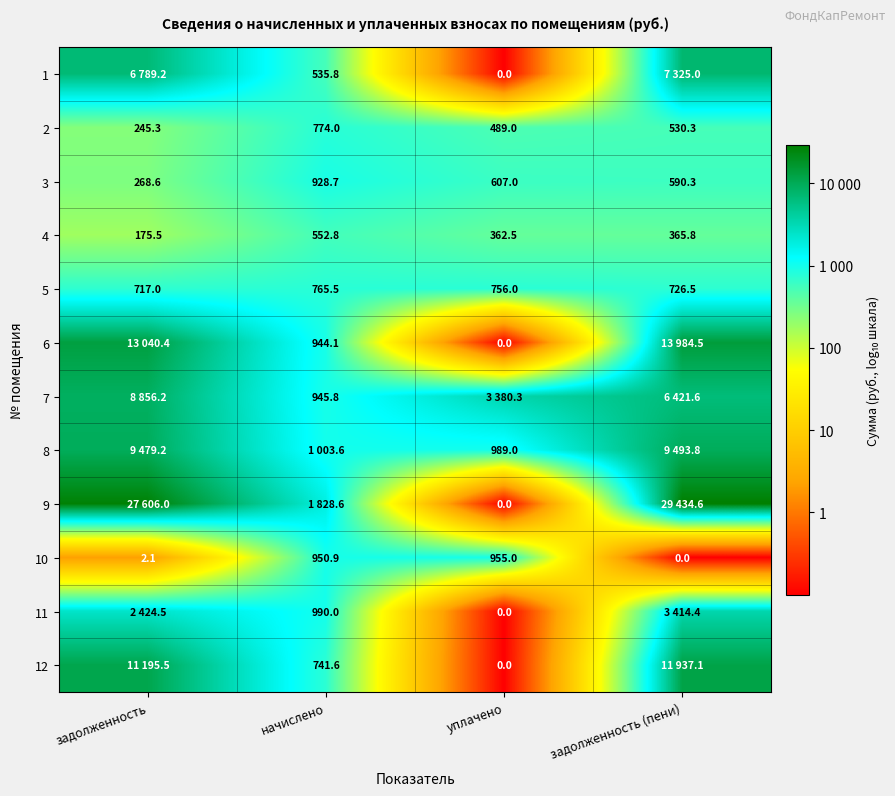

Which category has the highest value in the 3 series?

начислено